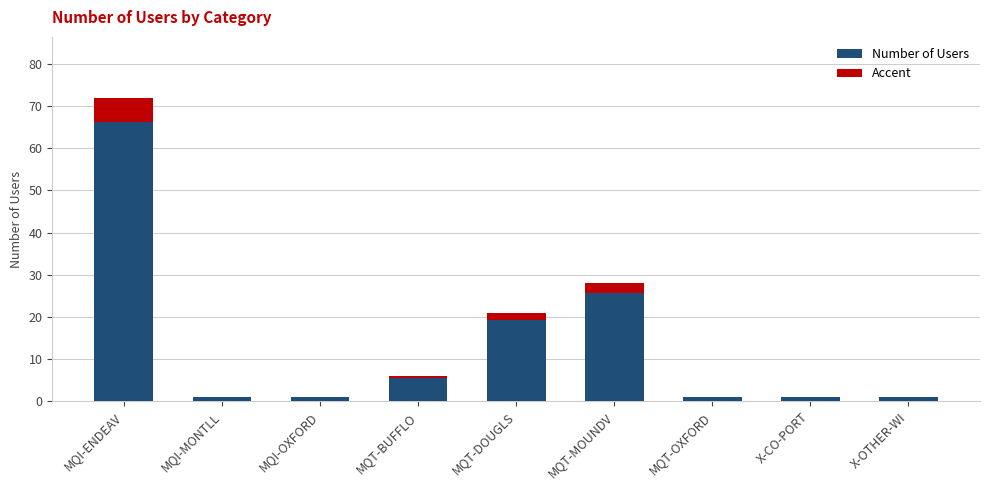

Approximately how many times larger is the value at MQT-BUFFLO compared to MQI-MONTLL?

6.0